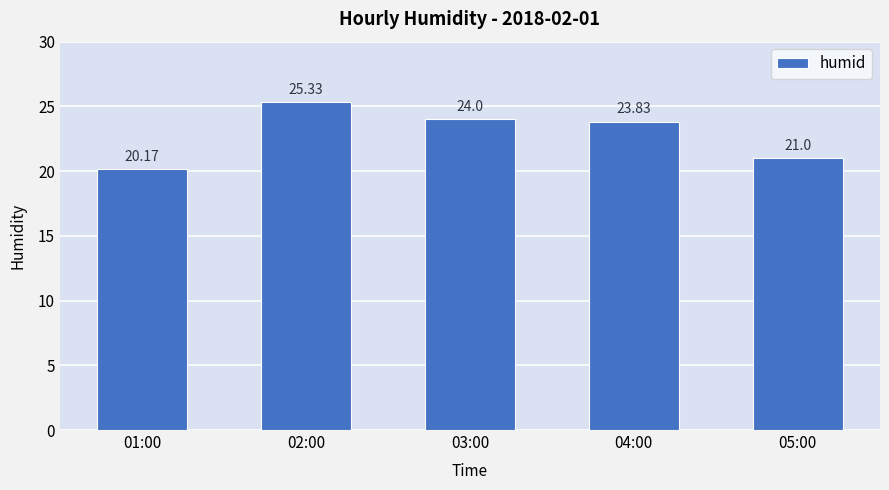

What is the change in value from 02:00 to 03:00?

-1.3